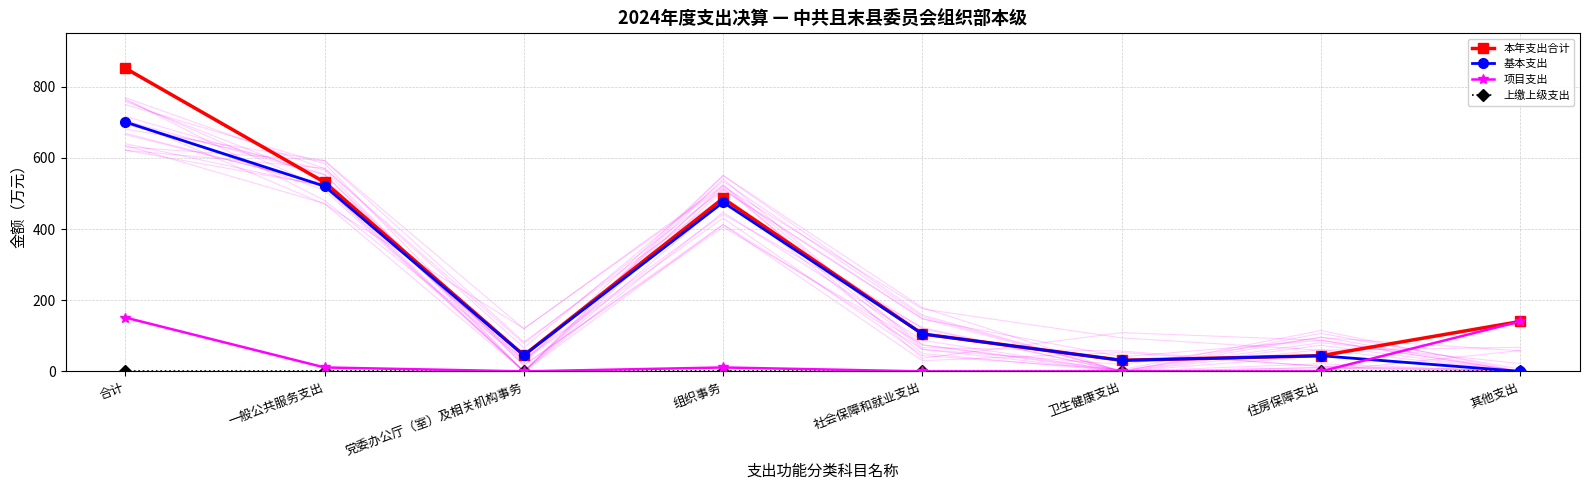

Reading left to right, what are all the values shown in this chart?

本年支出合计: 851.9	531.4	45.2	486.2	105.2	31.1	44.0	140.3
基本支出: 700.6	520.4	45.2	475.2	105.2	31.1	44.0	0.0
项目支出: 151.3	11.0	0.0	11.0	0.0	0.0	0.0	140.3
上缴上级支出: 0.0	0.0	0.0	0.0	0.0	0.0	0.0	0.0